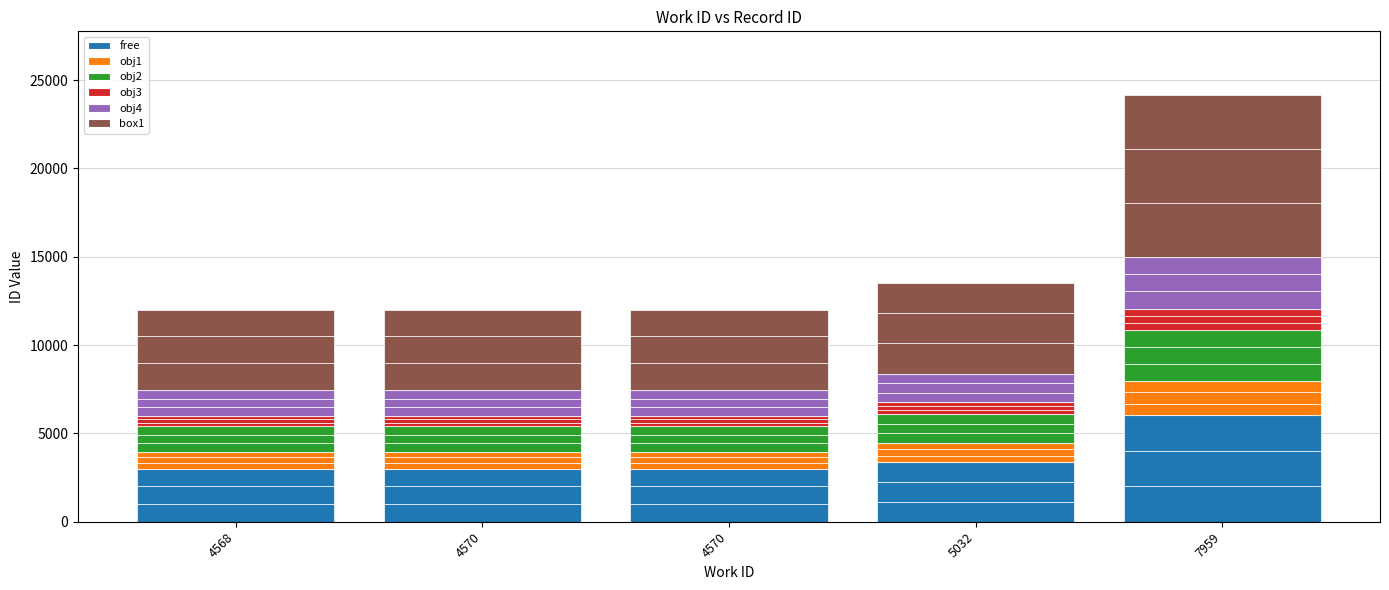

What are all the series names shown in the legend?

free, obj1, obj2, obj3, obj4, box1